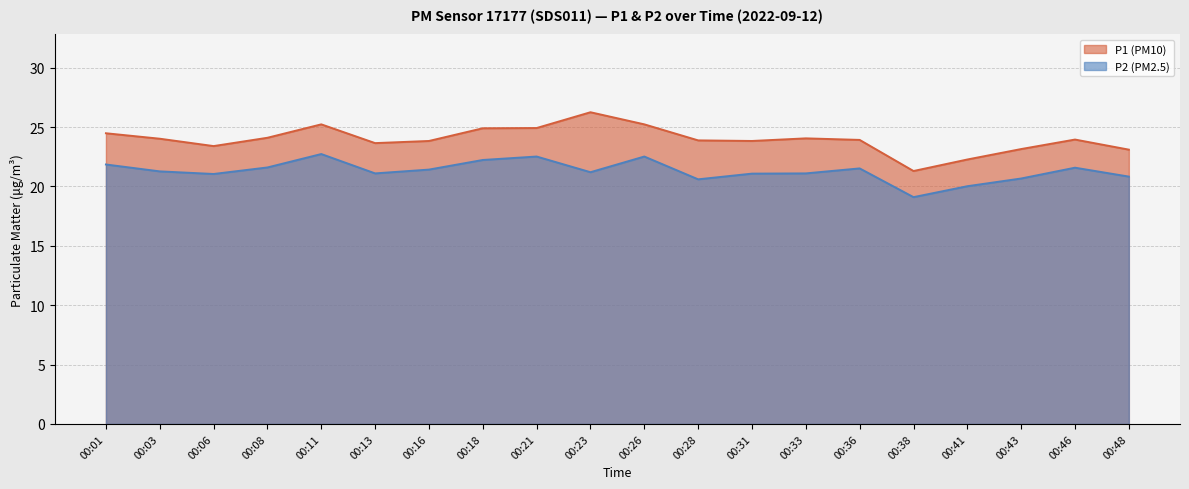

What is the sum of the P1 values at 00:46 and 00:38?

45.2